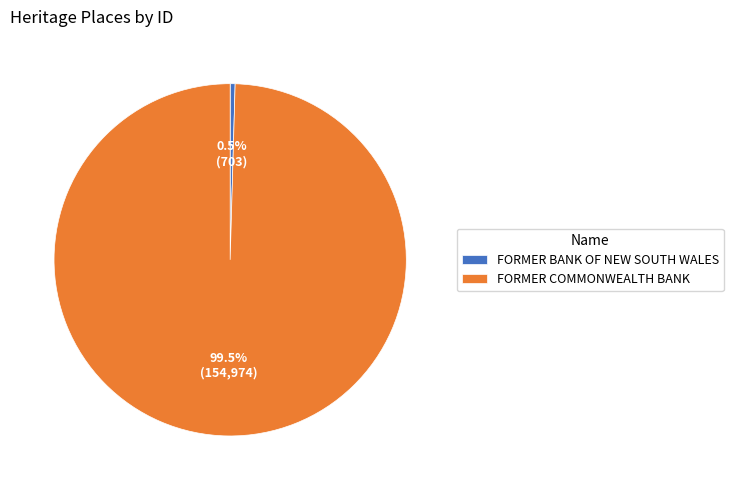

Approximately how many times larger is the value at FORMER COMMONWEALTH BANK compared to FORMER BANK OF NEW SOUTH WALES?

220.4